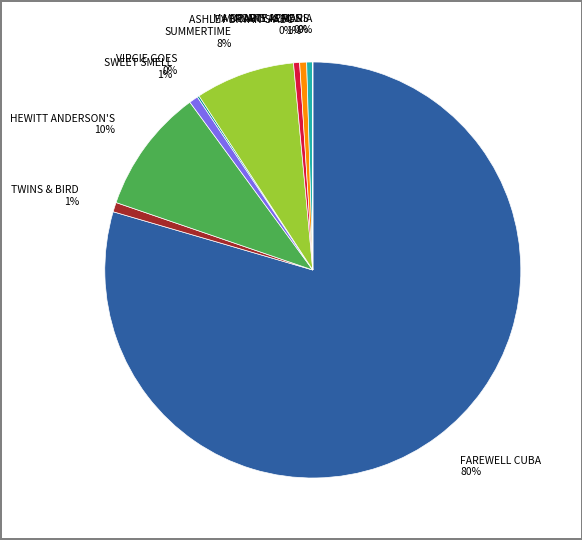

Which has a higher value, FORTY ACRES 1% or FAREWELL CUBA 80%?

FAREWELL CUBA 80%